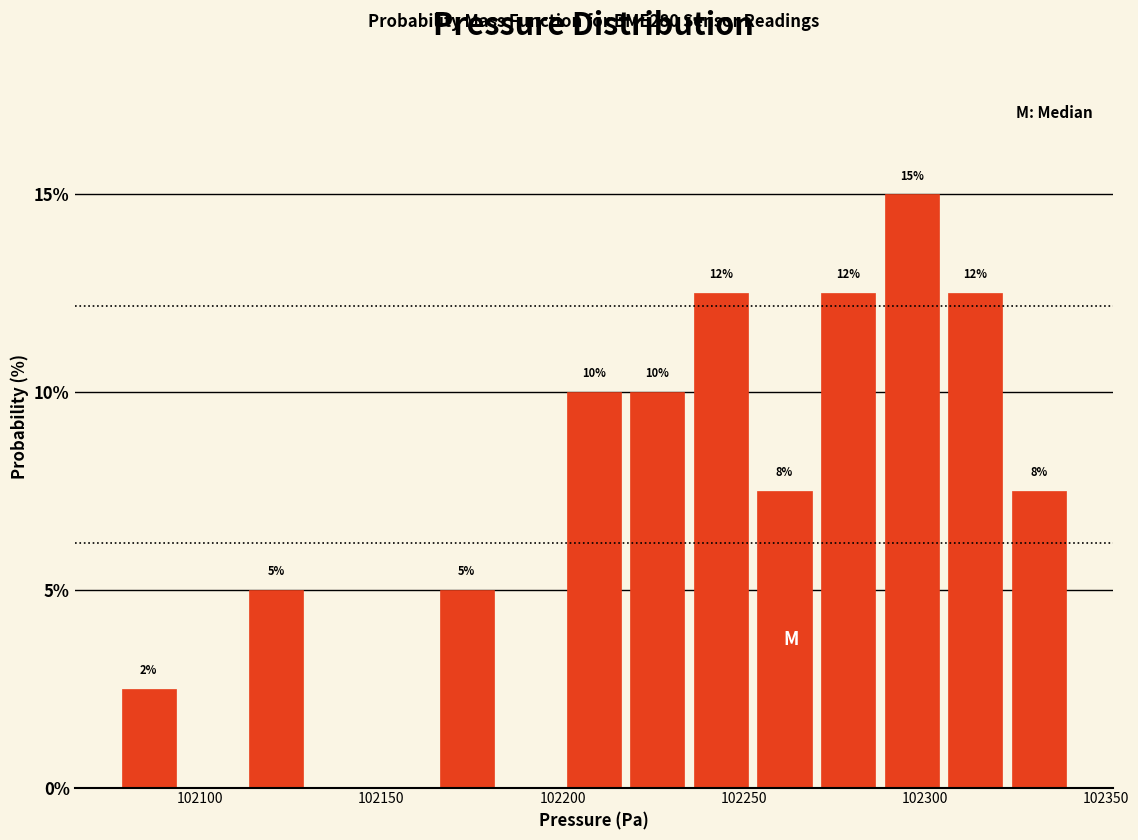

Around what value on the x-axis is the tallest bar? Give the approximate position of its centre, as read against the axis.

102295